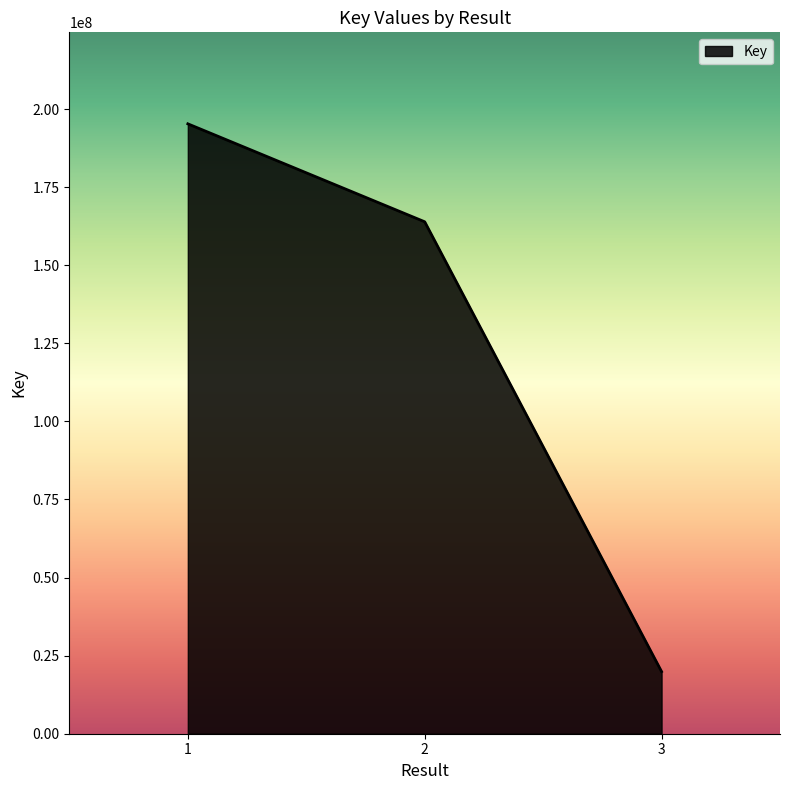

Which category has the lowest value across all series?

3